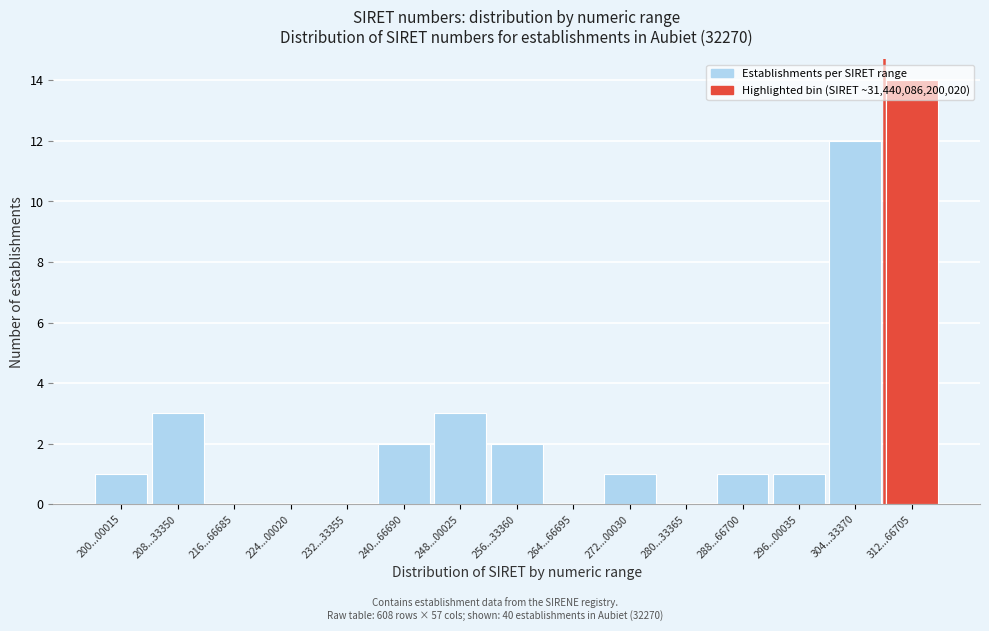

True or false: the data shows -7 at 224...00020.

False